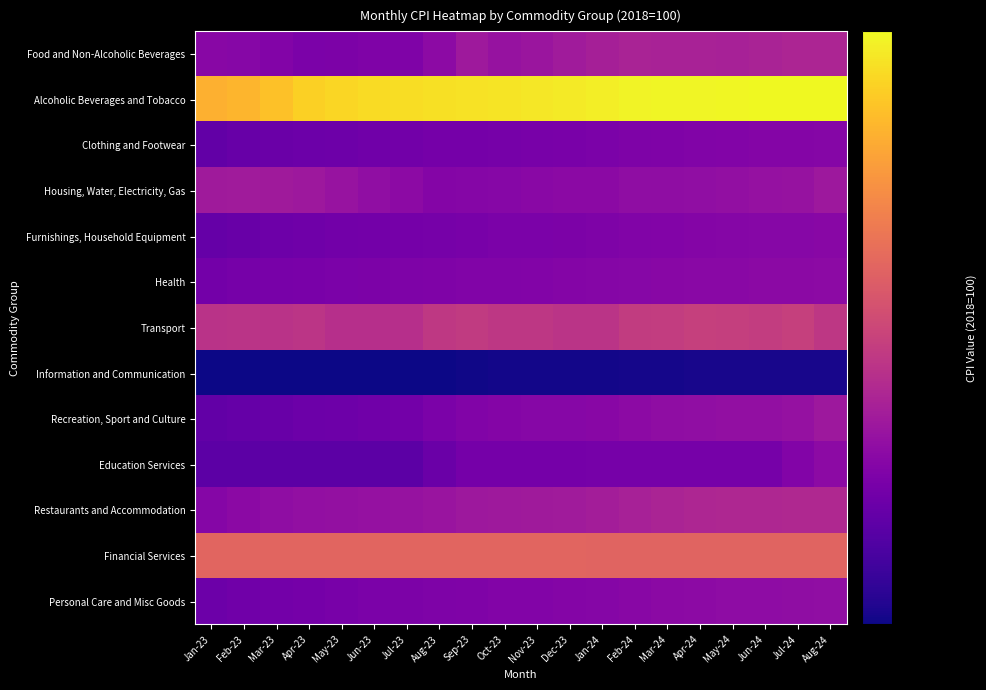

Reading left to right, what are all the values shown in this chart?

Food and Non-Alcoholic Beverages: Jan-23=121.5	Feb-23=121.1	Mar-23=120.1	Apr-23=118.8	May-23=119.1	Jun-23=119.5	Jul-23=119.7	Aug-23=122.4	Sep-23=126.1	Oct-23=124.3	Nov-23=125.3	Dec-23=126.7	Jan-24=128.0	Feb-24=128.9	Mar-24=128.7	Apr-24=128.6	May-24=128.5	Jun-24=129.1	Jul-24=129.7	Aug-24=129.6
Alcoholic Beverages and Tobacco: Jan-23=170.8	Feb-23=171.8	Mar-23=175.3	Apr-23=178.9	May-23=180.9	Jun-23=182.0	Jul-23=182.6	Aug-23=183.3	Sep-23=183.9	Oct-23=184.5	Nov-23=185.2	Dec-23=186.1	Jan-24=186.9	Feb-24=188.3	Mar-24=188.9	Apr-24=189.1	May-24=189.5	Jun-24=189.7	Jul-24=189.8	Aug-24=190.1
Clothing and Footwear: Jan-23=114.3	Feb-23=115.0	Mar-23=115.5	Apr-23=115.9	May-23=116.3	Jun-23=116.7	Jul-23=117.0	Aug-23=117.5	Sep-23=117.7	Oct-23=118.0	Nov-23=118.2	Dec-23=118.4	Jan-24=118.7	Feb-24=119.2	Mar-24=119.5	Apr-24=119.8	May-24=120.2	Jun-24=120.4	Jul-24=120.5	Aug-24=120.7
Housing, Water, Electricity, Gas: Jan-23=126.4	Feb-23=126.8	Mar-23=126.5	Apr-23=125.8	May-23=124.8	Jun-23=123.2	Jul-23=122.4	Aug-23=120.4	Sep-23=120.9	Oct-23=121.2	Nov-23=121.6	Dec-23=121.9	Jan-24=122.0	Feb-24=122.8	Mar-24=122.8	Apr-24=123.2	May-24=123.6	Jun-24=124.2	Jul-24=124.4	Aug-24=126.0
Furnishings, Household Equipment: Jan-23=114.7	Feb-23=115.4	Mar-23=116.1	Apr-23=116.4	May-23=116.9	Jun-23=117.3	Jul-23=117.7	Aug-23=117.9	Sep-23=118.2	Oct-23=118.6	Nov-23=118.8	Dec-23=119.0	Jan-24=119.3	Feb-24=120.0	Mar-24=120.3	Apr-24=120.6	May-24=120.8	Jun-24=121.0	Jul-24=121.2	Aug-24=121.4
Health: Jan-23=117.3	Feb-23=117.8	Mar-23=118.2	Apr-23=118.4	May-23=118.7	Jun-23=119.0	Jul-23=119.2	Aug-23=119.5	Sep-23=119.8	Oct-23=120.0	Nov-23=120.2	Dec-23=120.5	Jan-24=120.7	Feb-24=121.2	Mar-24=121.4	Apr-24=121.6	May-24=121.7	Jun-24=121.9	Jul-24=122.1	Aug-24=122.2
Transport: Jan-23=133.6	Feb-23=133.7	Mar-23=133.4	Apr-23=134.1	May-23=132.4	Jun-23=132.5	Jul-23=132.6	Aug-23=135.2	Sep-23=135.7	Oct-23=134.9	Nov-23=134.8	Dec-23=133.8	Jan-24=133.9	Feb-24=136.0	Mar-24=136.4	Apr-24=137.3	May-24=137.1	Jun-24=136.5	Jul-24=137.4	Aug-24=134.8
Information and Communication: Jan-23=102.0	Feb-23=102.0	Mar-23=102.1	Apr-23=102.1	May-23=102.1	Jun-23=102.2	Jul-23=102.2	Aug-23=102.2	Sep-23=102.3	Oct-23=102.7	Nov-23=102.7	Dec-23=102.7	Jan-24=102.7	Feb-24=102.8	Mar-24=102.9	Apr-24=103.0	May-24=103.0	Jun-24=103.0	Jul-24=103.0	Aug-24=103.1
Recreation, Sport and Culture: Jan-23=114.1	Feb-23=114.8	Mar-23=115.2	Apr-23=115.8	May-23=116.2	Jun-23=116.6	Jul-23=117.2	Aug-23=118.6	Sep-23=119.8	Oct-23=120.5	Nov-23=121.0	Dec-23=121.2	Jan-24=121.5	Feb-24=122.3	Mar-24=122.8	Apr-24=123.1	May-24=123.4	Jun-24=123.6	Jul-24=124.2	Aug-24=125.8
Education Services: Jan-23=113.1	Feb-23=113.1	Mar-23=113.1	Apr-23=113.1	May-23=113.1	Jun-23=113.1	Jul-23=113.2	Aug-23=115.7	Sep-23=117.6	Oct-23=117.6	Nov-23=117.6	Dec-23=117.6	Jan-24=118.0	Feb-24=118.0	Mar-24=118.0	Apr-24=118.0	May-24=118.0	Jun-24=118.0	Jul-24=120.2	Aug-24=122.3
Restaurants and Accommodation: Jan-23=120.9	Feb-23=122.0	Mar-23=122.9	Apr-23=123.4	May-23=123.8	Jun-23=124.1	Jul-23=124.5	Aug-23=125.0	Sep-23=125.8	Oct-23=126.3	Nov-23=126.6	Dec-23=126.9	Jan-24=127.5	Feb-24=128.5	Mar-24=129.4	Apr-24=129.8	May-24=130.1	Jun-24=130.2	Jul-24=130.4	Aug-24=130.7
Financial Services: Jan-23=148.4	Feb-23=148.4	Mar-23=148.4	Apr-23=148.4	May-23=148.4	Jun-23=148.4	Jul-23=148.4	Aug-23=148.4	Sep-23=148.4	Oct-23=148.4	Nov-23=148.4	Dec-23=148.4	Jan-24=148.2	Feb-24=148.2	Mar-24=148.2	Apr-24=148.2	May-24=148.2	Jun-24=148.2	Jul-24=148.2	Aug-24=148.2
Personal Care and Misc Goods: Jan-23=116.0	Feb-23=116.6	Mar-23=117.3	Apr-23=117.7	May-23=118.1	Jun-23=118.6	Jul-23=119.0	Aug-23=119.4	Sep-23=119.7	Oct-23=120.1	Nov-23=120.3	Dec-23=120.6	Jan-24=120.9	Feb-24=121.5	Mar-24=122.0	Apr-24=122.3	May-24=122.5	Jun-24=122.7	Jul-24=123.0	Aug-24=123.3